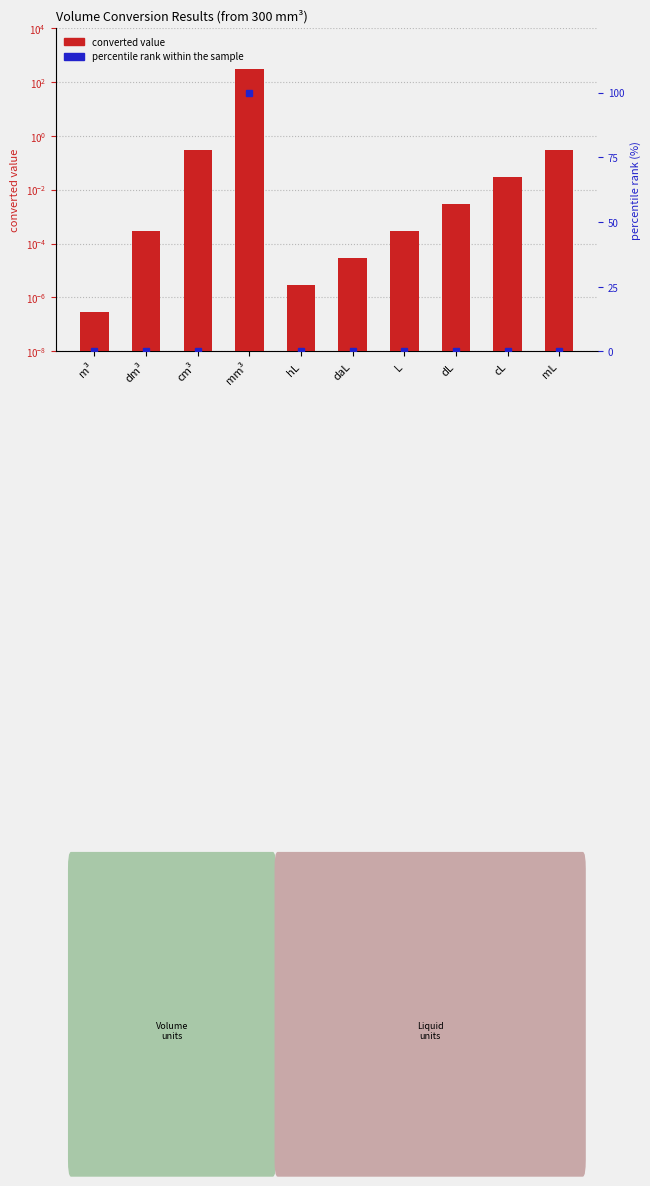

What is the sum of the percentile rank within the sample values at mm³ and hL?

100.0